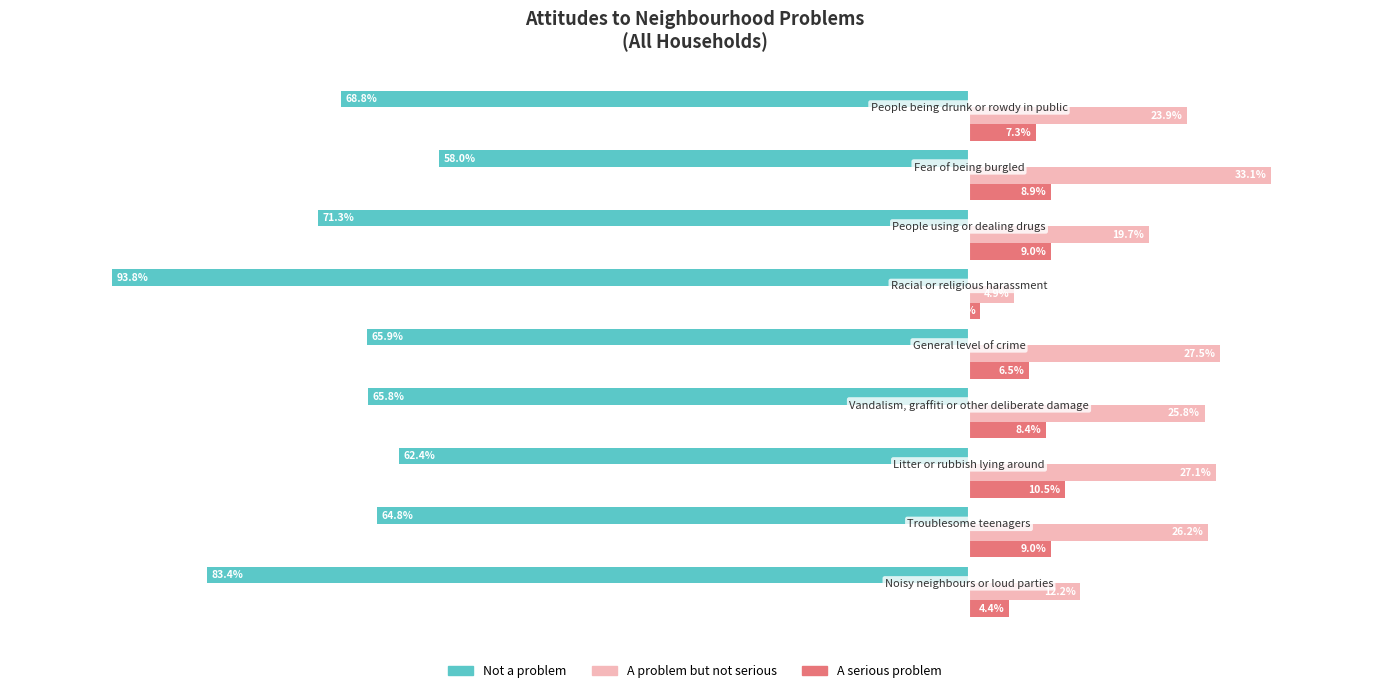

Which series has the widest spread of values?

Not a problem